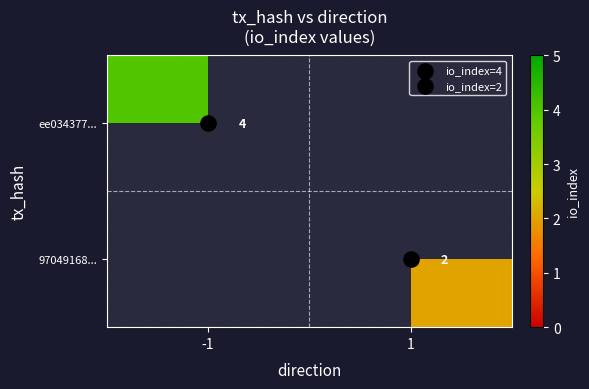

Which has a higher value, 1 or -1?

-1